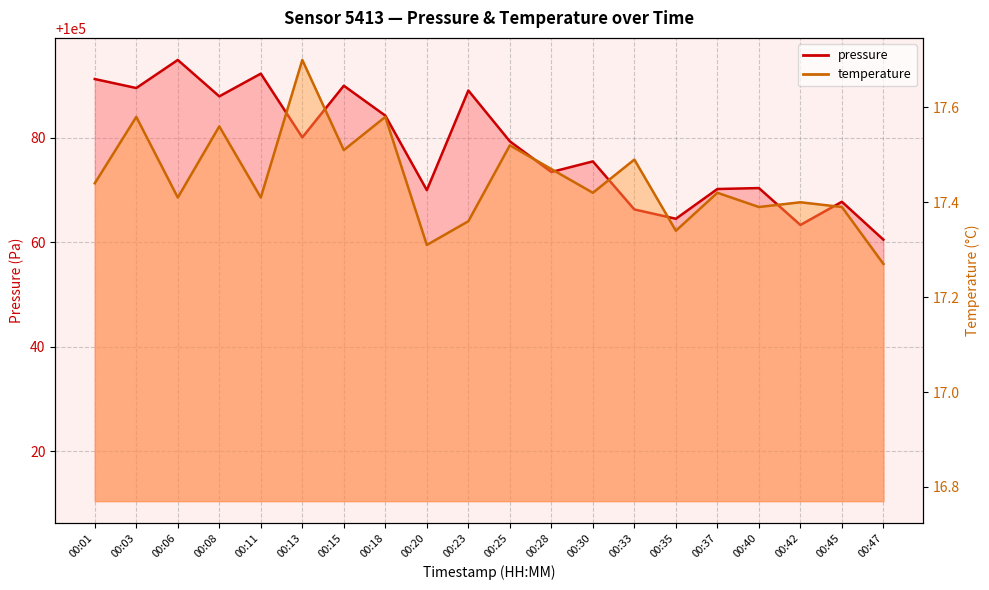

What is the minimum value shown in the chart?

17.3